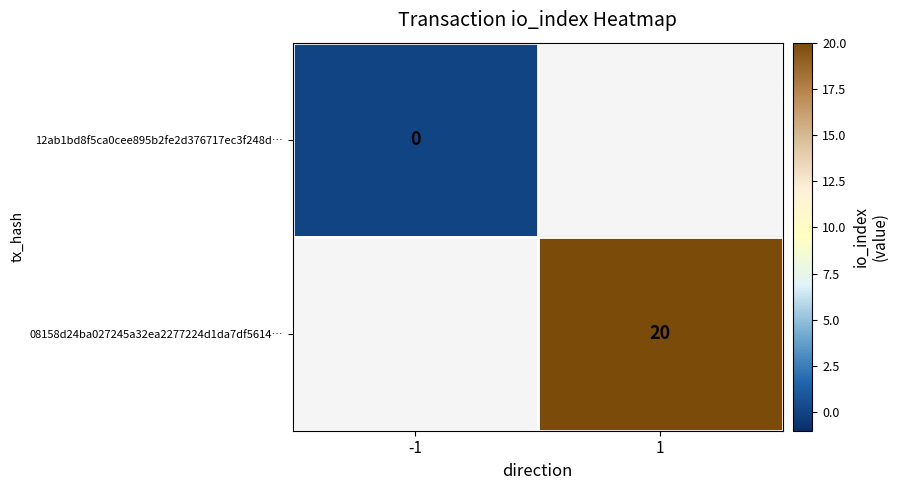

Is it true that 08158d24ba027245a32ea2277224d1da7df5614… equals 33 at 1?

False